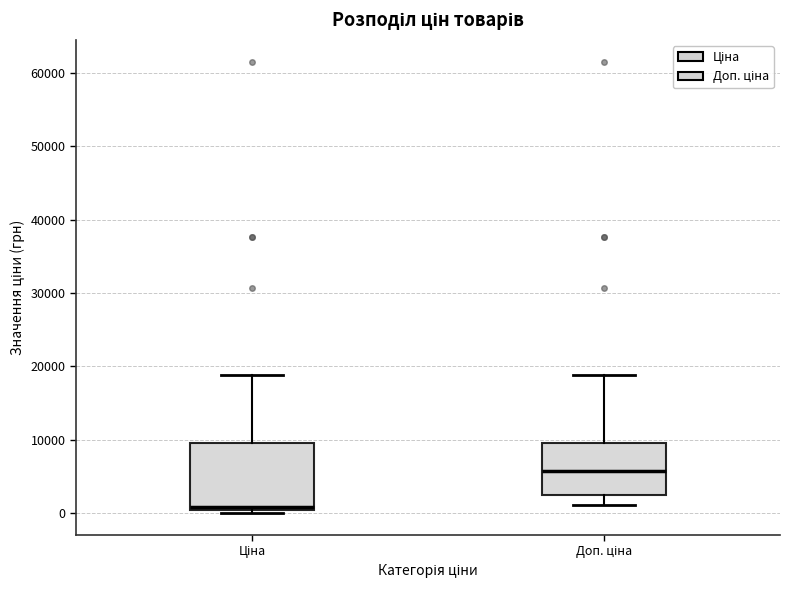

Reading left to right, transcribe this box plot: for each box, give where its median line is, the range the box spans, and where its two whiskers end, as read against the y-axis. The values are not printed on the chart, so give them approximately, as read against the axis.

Ціна: median 1000, box 0 to 9000, whiskers 0 to 19000
Доп. ціна: median 6000, box 2000 to 9000, whiskers 1000 to 19000